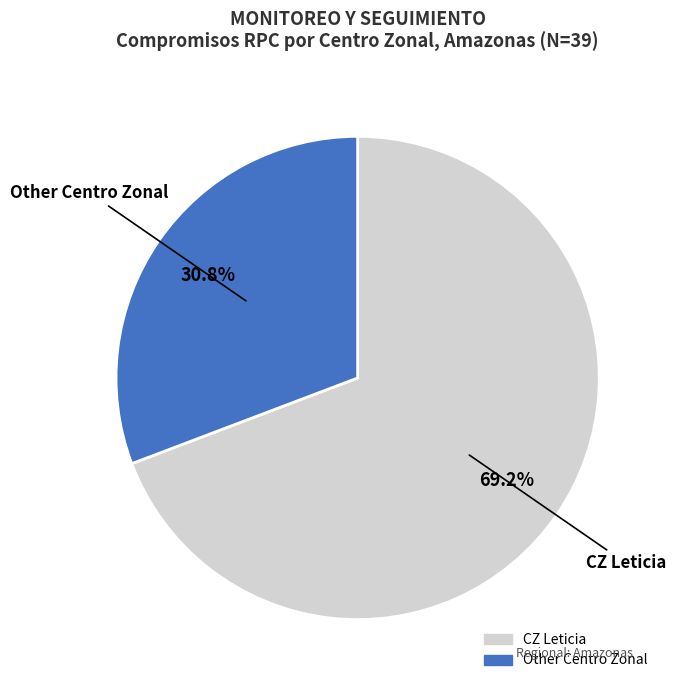

Does any single category account for the majority?

Yes